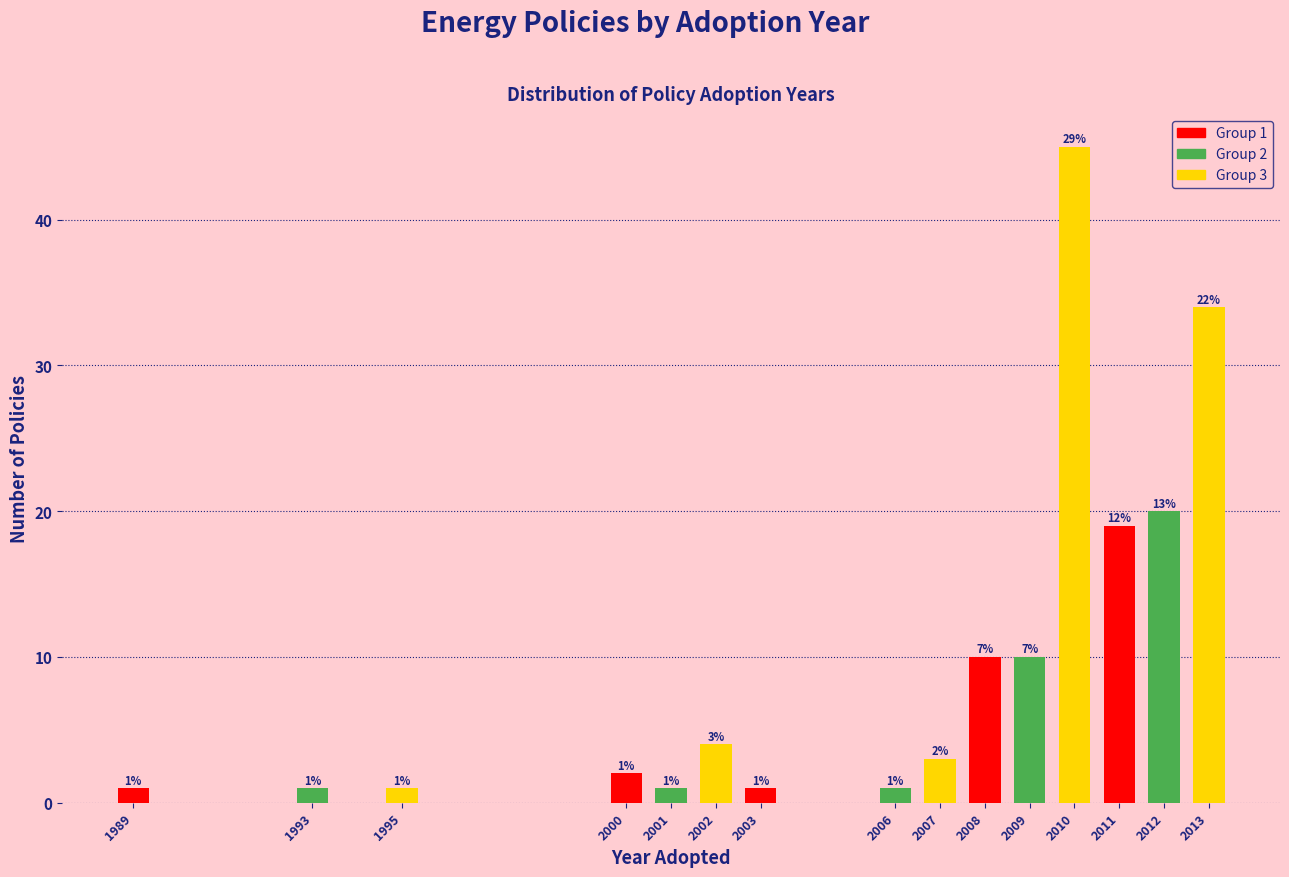

Reading right to left, what are all the values shown in this chart?

2013=34	2012=20	2011=19	2010=45	2009=10	2008=10	2007=3	2006=1	2003=1	2002=4	2001=1	2000=2	1995=1	1993=1	1989=1